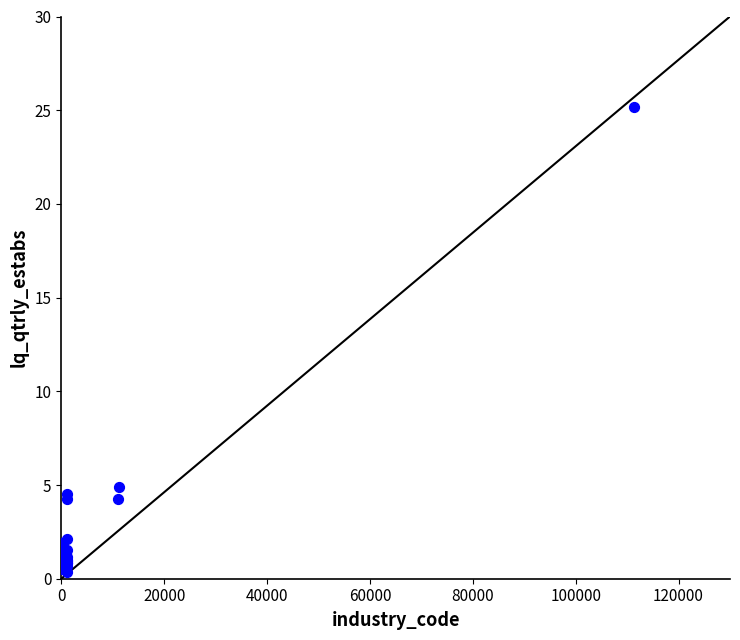

What Y value in the scatter plot is closest to 12?

4.9